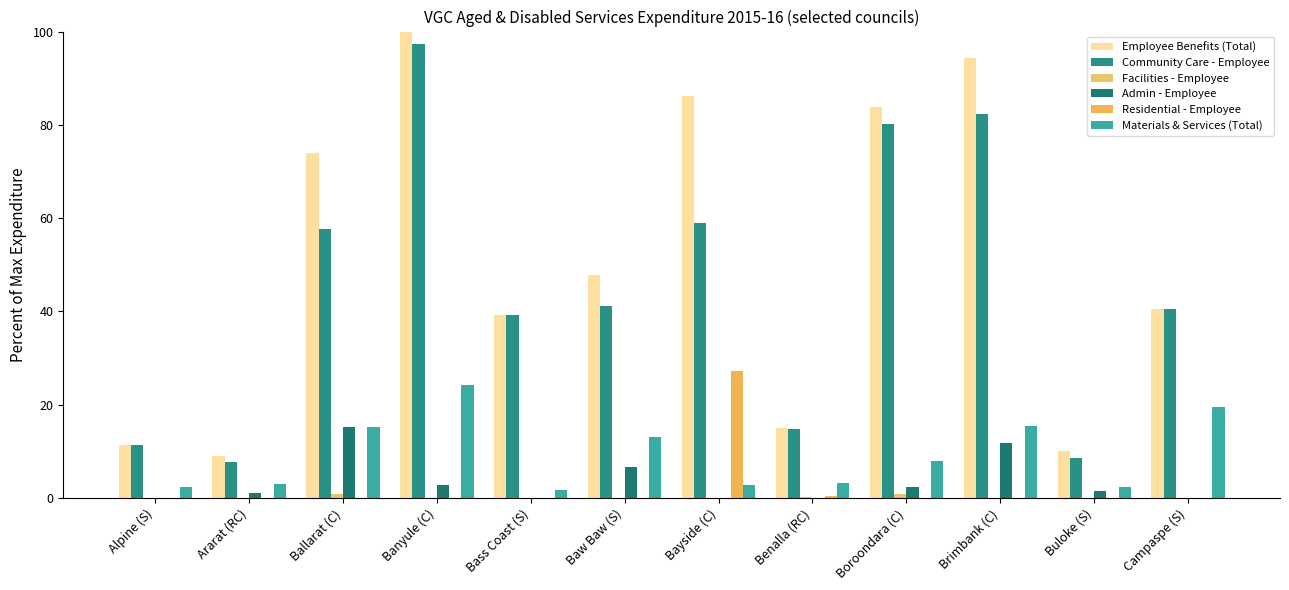

What is the total value across all series at Alpine (S)?

25.0